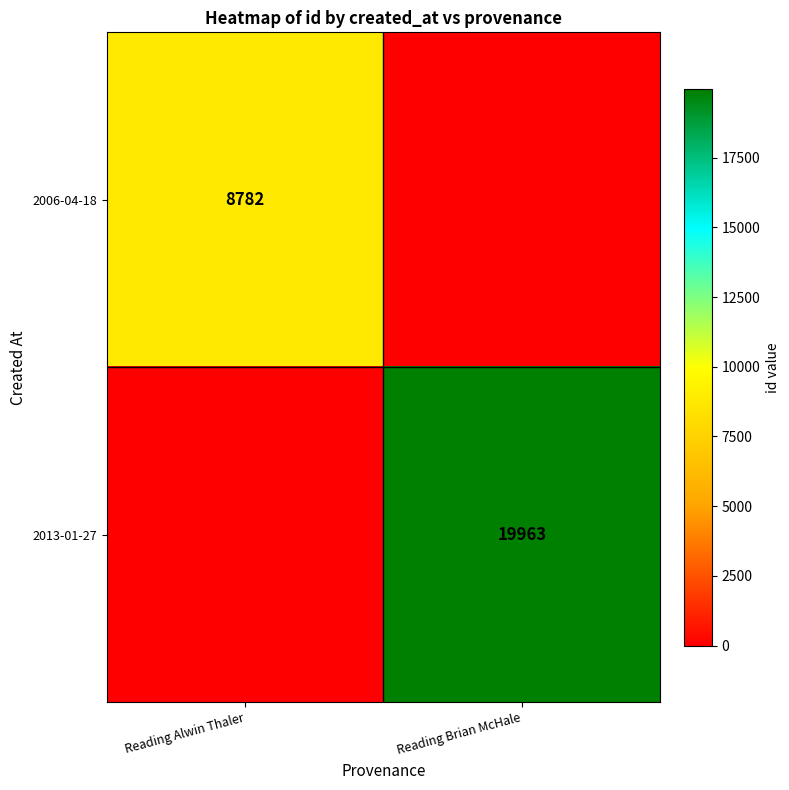

Which label corresponds to the largest value in the chart?

Reading Brian McHale